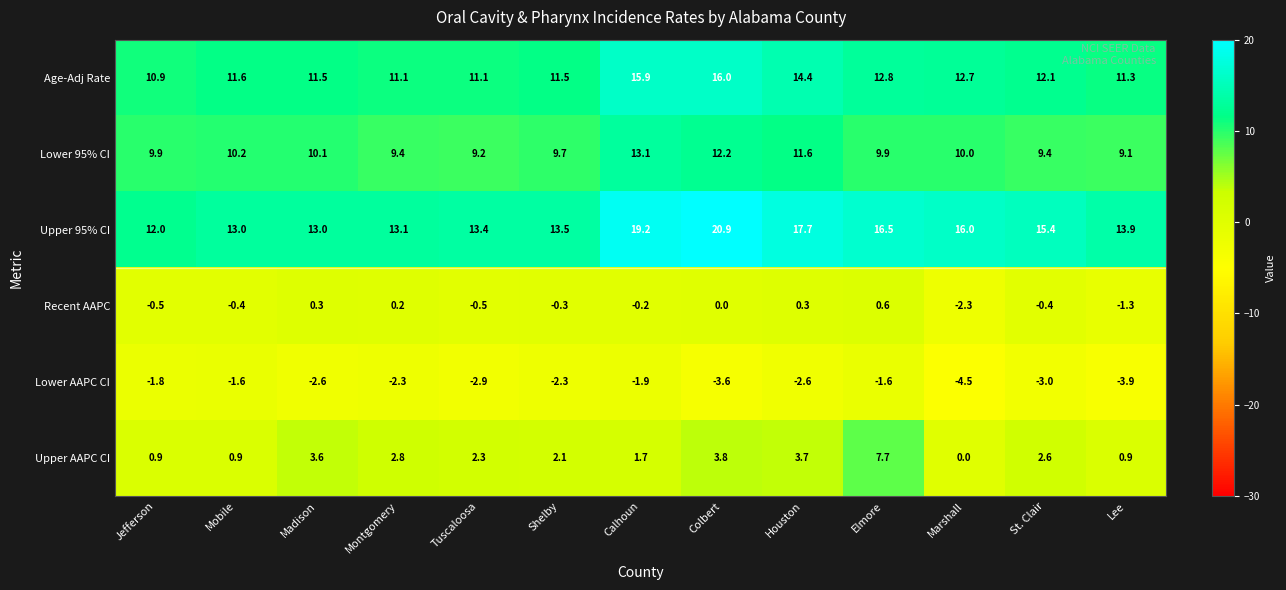

What is the sum of the Age-Adj Rate values at Montgomery and St. Clair?

23.2